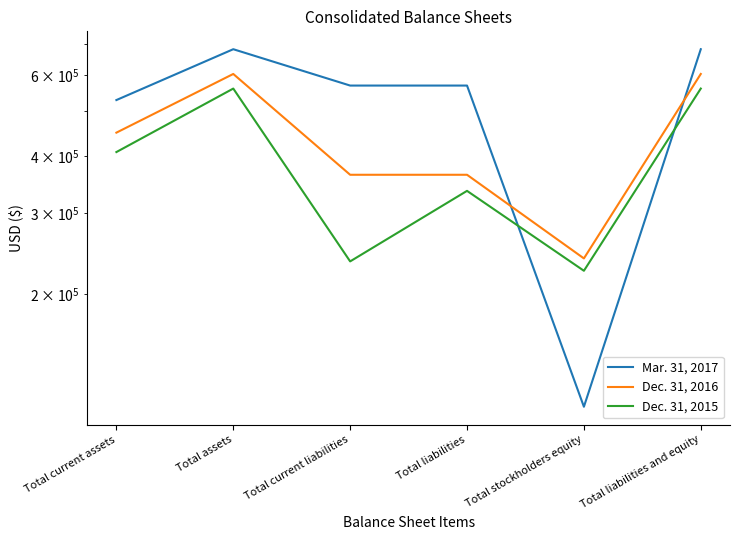

What is the sum of the Dec. 31, 2015 values at Total stockholders equity and Total liabilities and equity?

785689